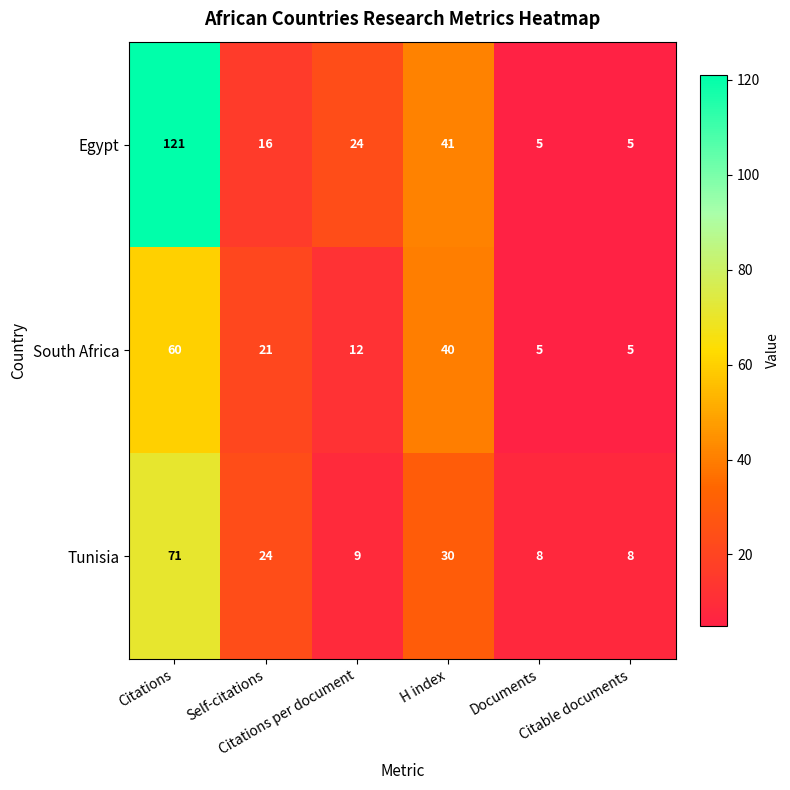

At which category is the sum across all series the highest?

Citations